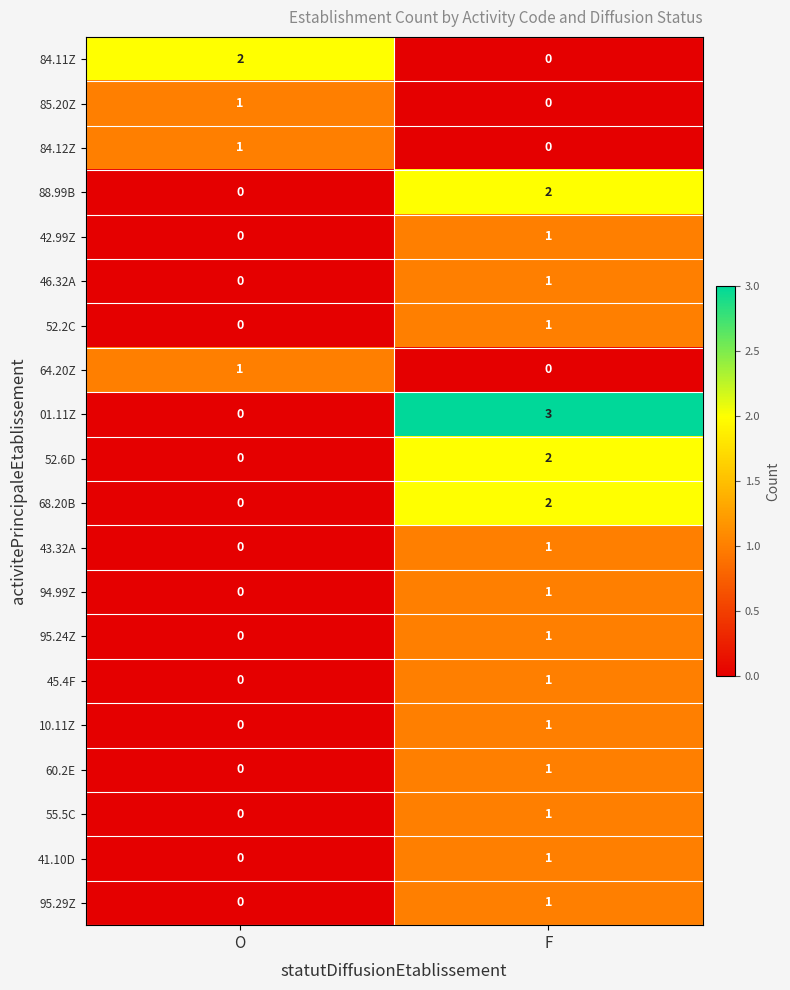

At which label is 01.11Z closest to 1?

O